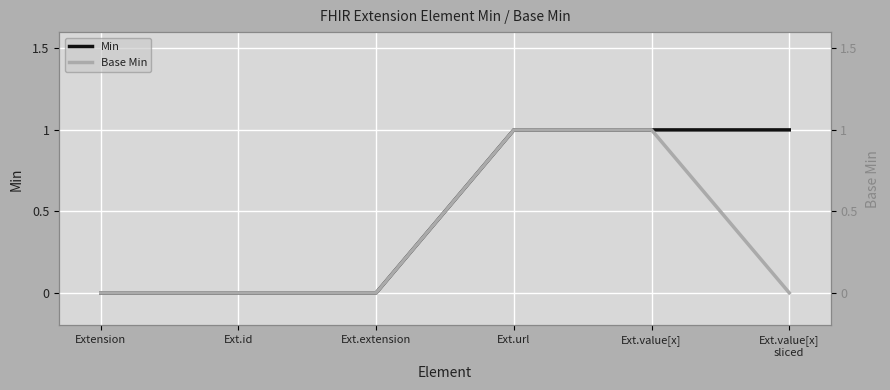

True or false: Base Min and Min cross at least once.

False